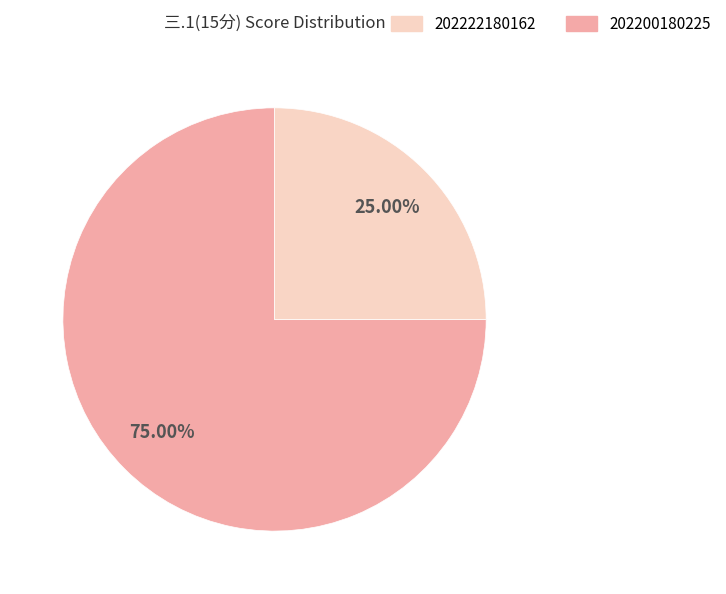

Is there a majority slice in this chart?

Yes